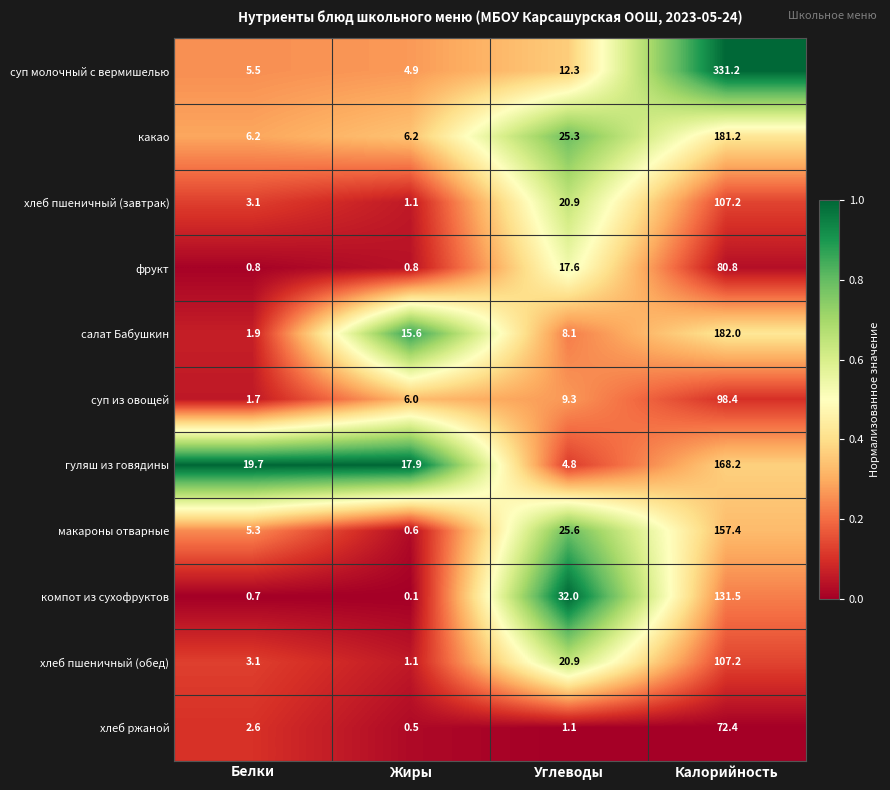

What is the spread (max minus min) of values at Углеводы?

30.9